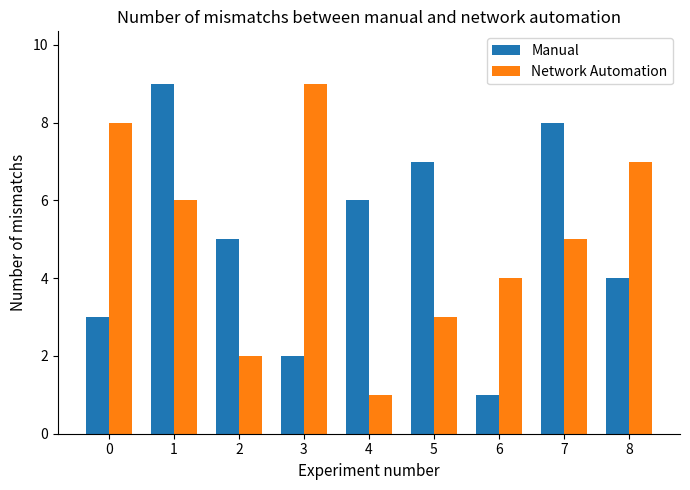

Is it true that Network Automation equals 4 at 6?

True